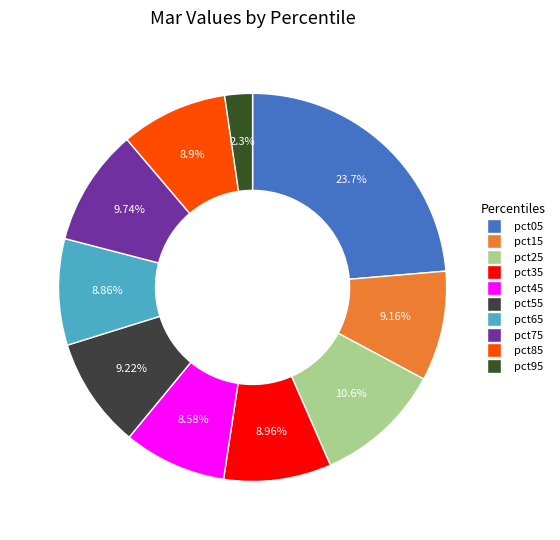

To the nearest percent, what is the difference between the largest and smallest slice percentages?

21%